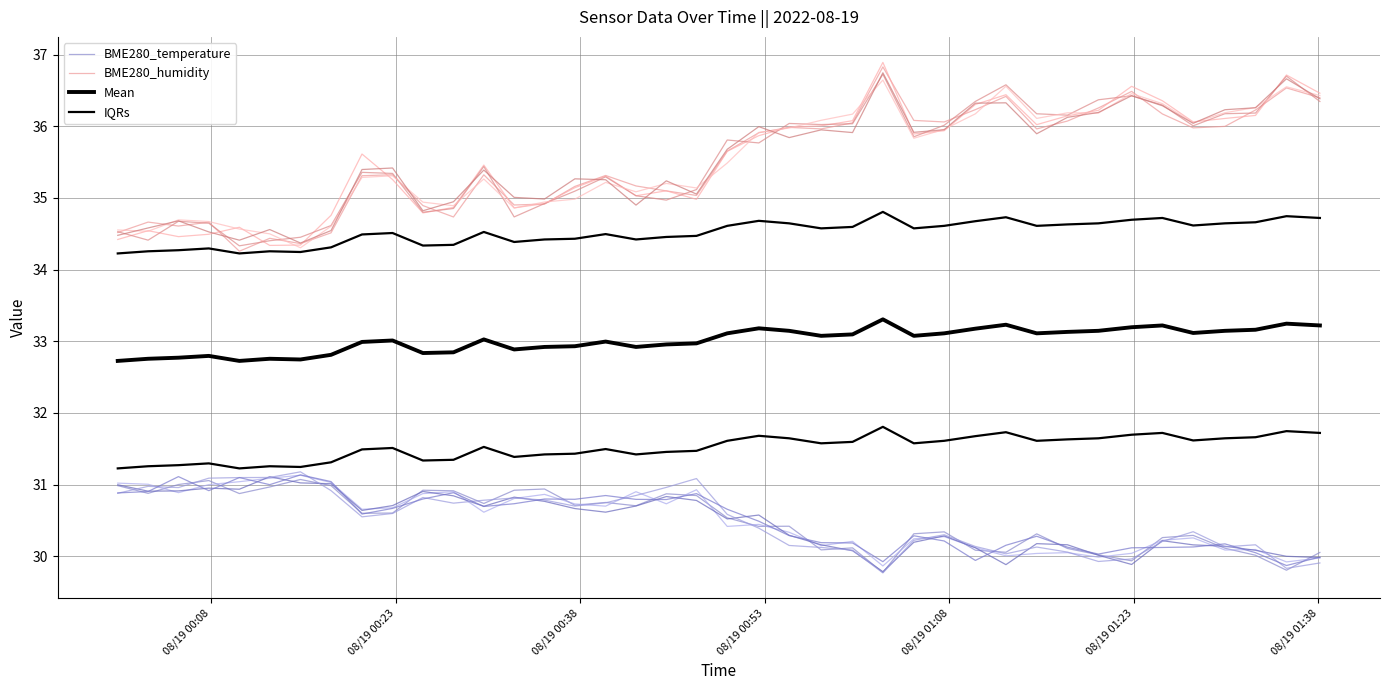

Where does the BME280_temperature series first go above 30?

08/19 00:08